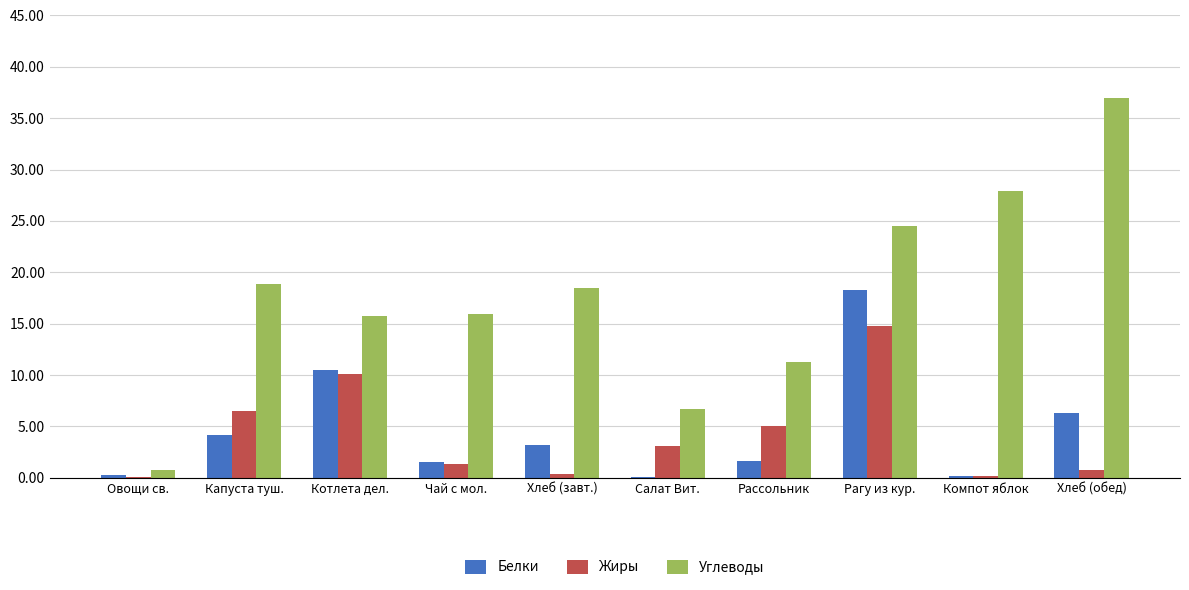

What is the sum of the Углеводы values at Котлета дел. and Хлеб (обед)?

52.7